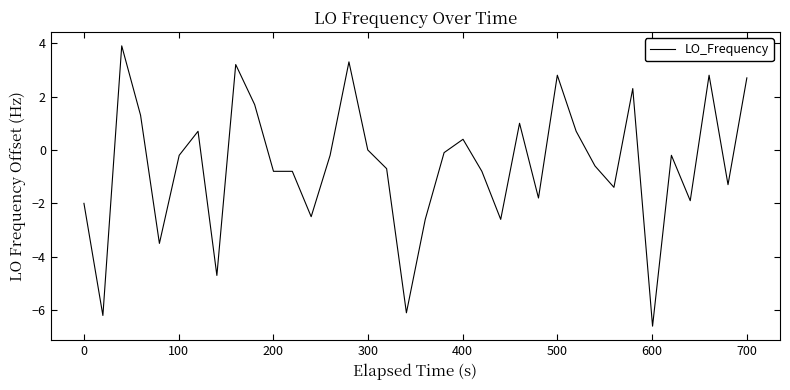

What is the greatest value displayed?

3.9